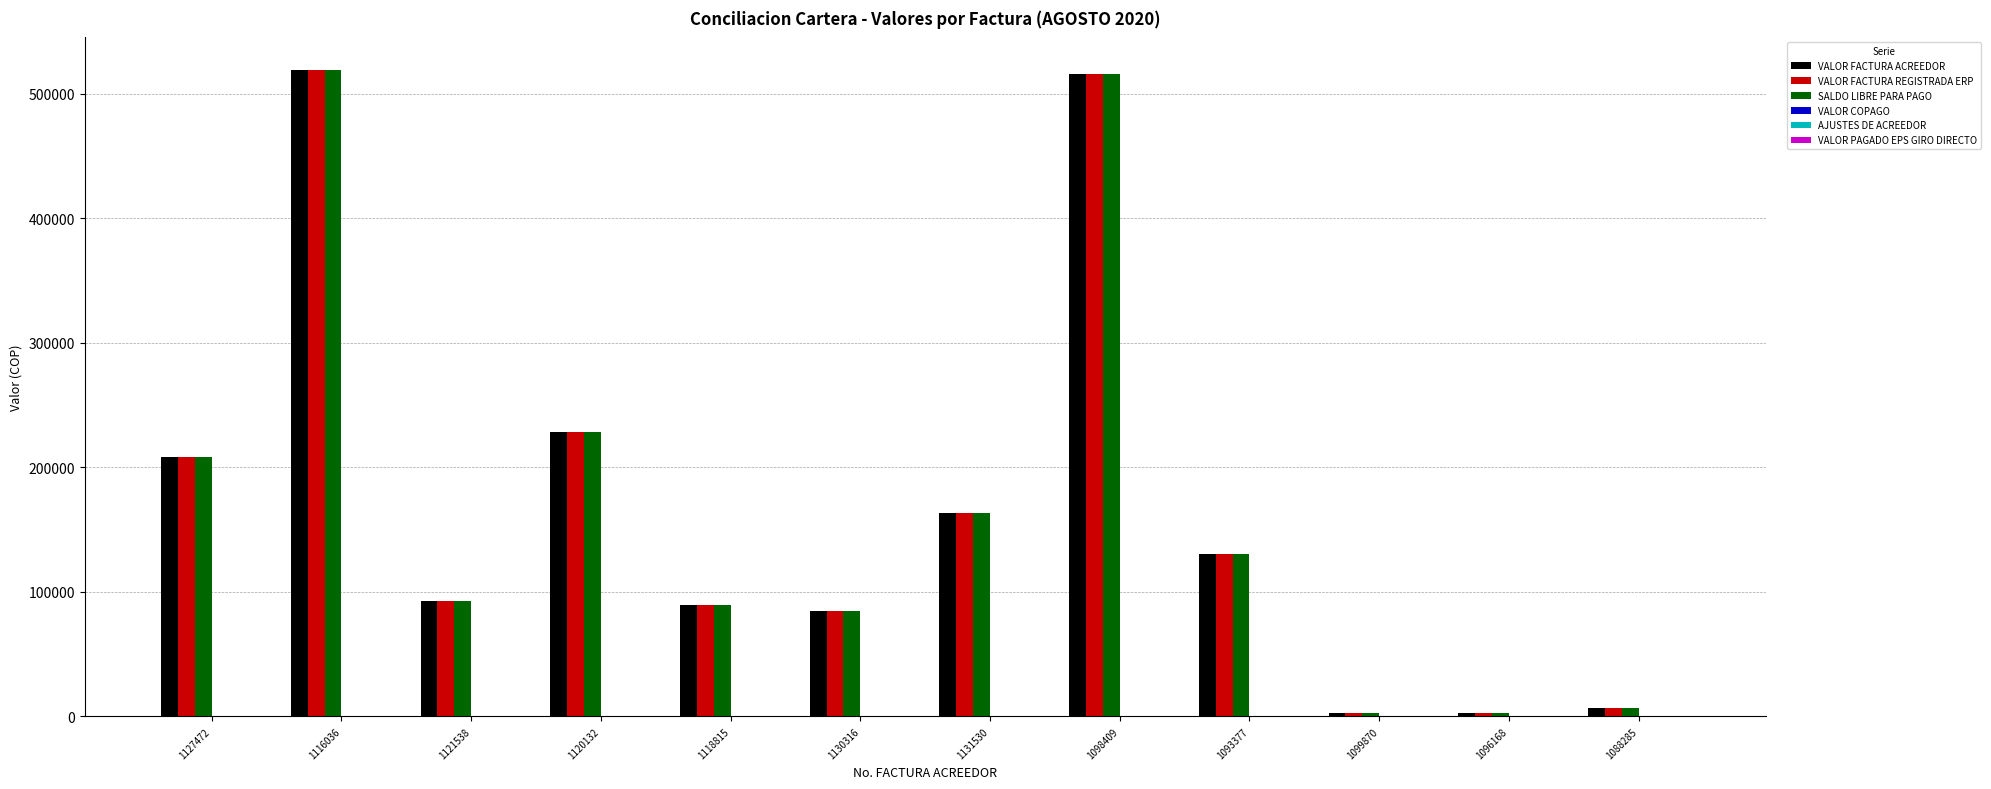

What is the difference between the maximum and second lowest values in the VALOR FACTURA ACREEDOR series?

516229